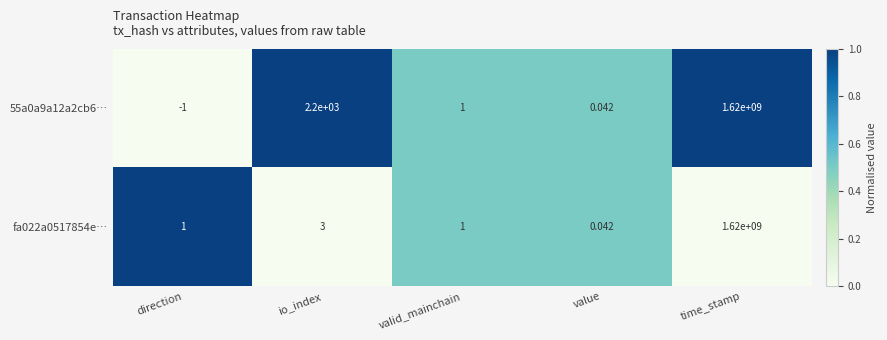

Is the value of 55a0a9a12a2cb6… at valid_mainchain greater than the value of fa022a0517854e… at time_stamp?

No